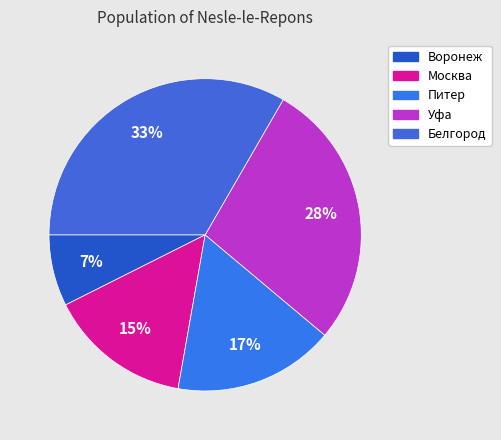

How many segments does this pie chart have?

5